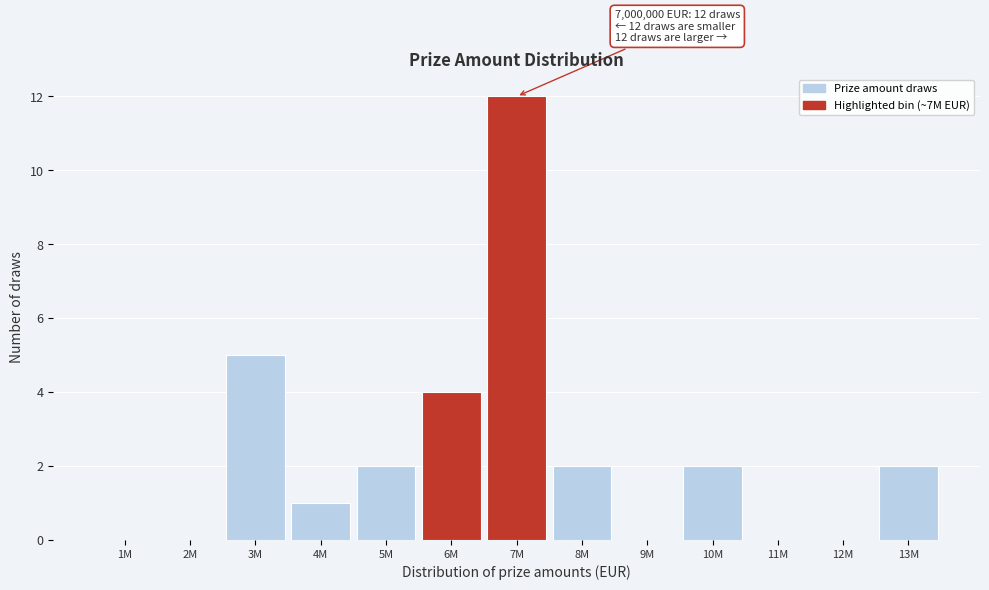

Reading left to right, what are all the values shown in this chart?

1M=0	2M=0	3M=5	4M=1	5M=2	6M=4	7M=12	8M=2	9M=0	10M=2	11M=0	12M=0	13M=2